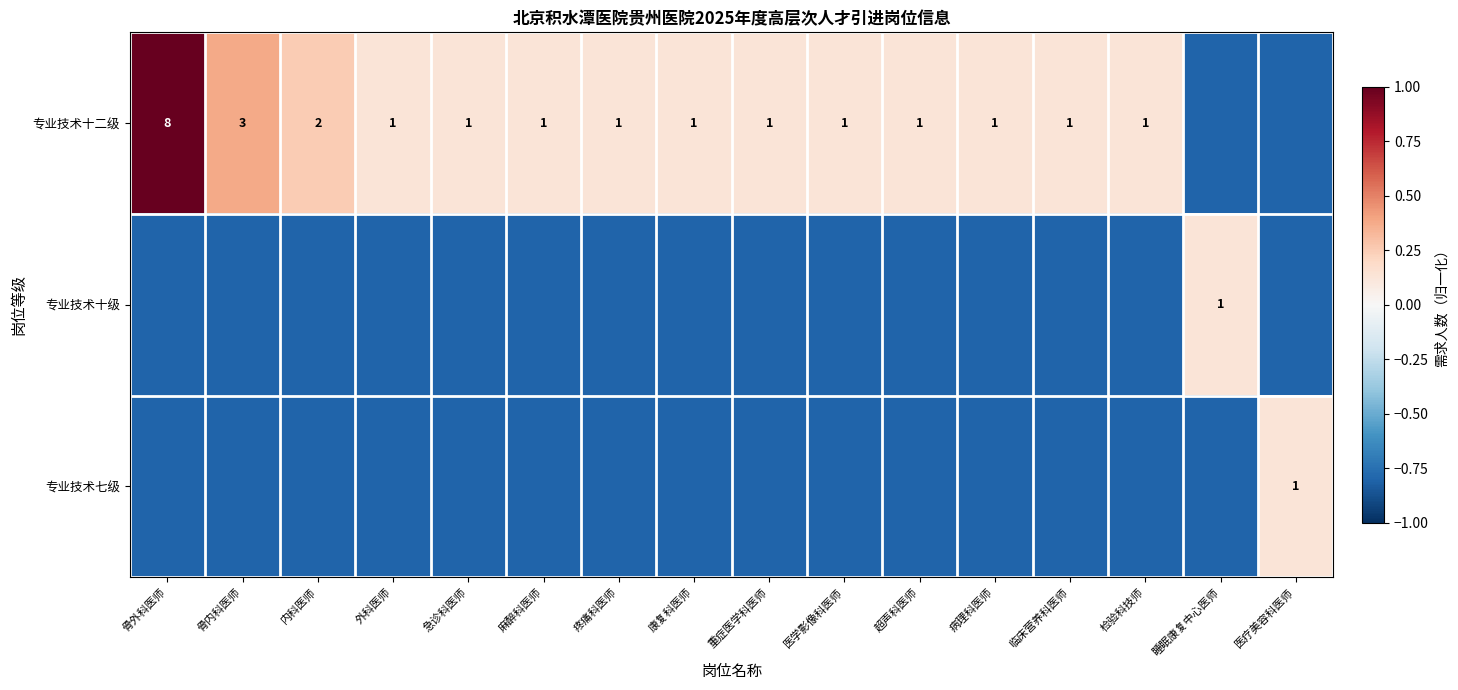

Is it true that 专业技术十二级 equals 0.4 at 医学影像科医师?

False